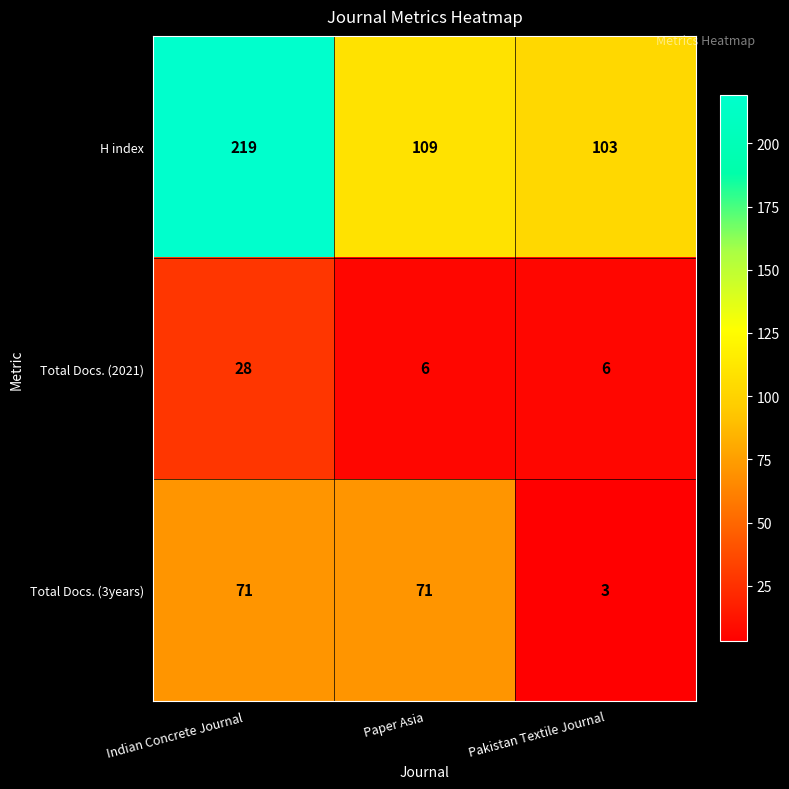

How many categories are shown in the chart?

3